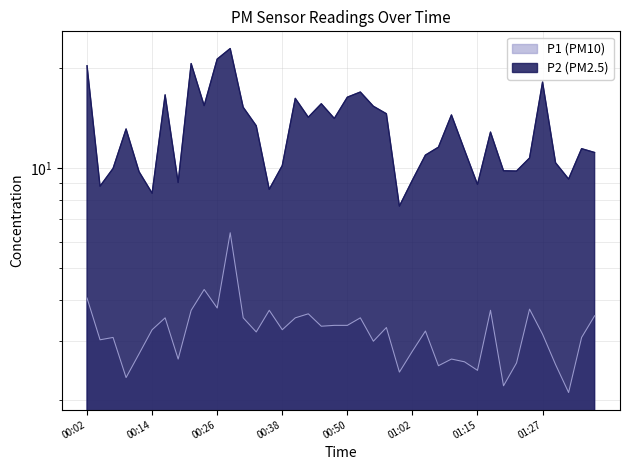

What is the total value across all series at 01:17?

16.6